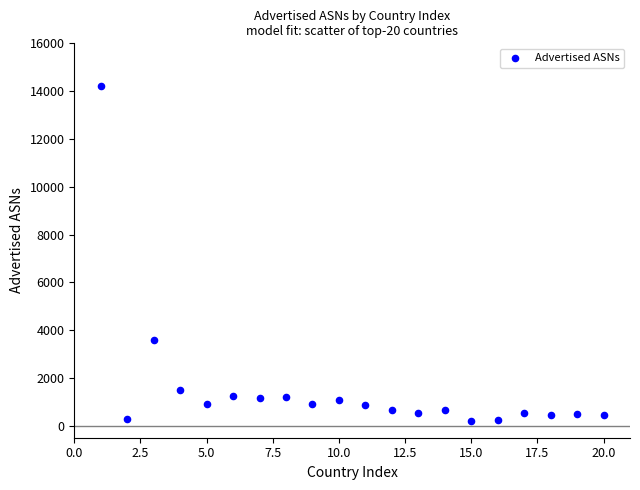

What is the range of X values (max minus min)?

19